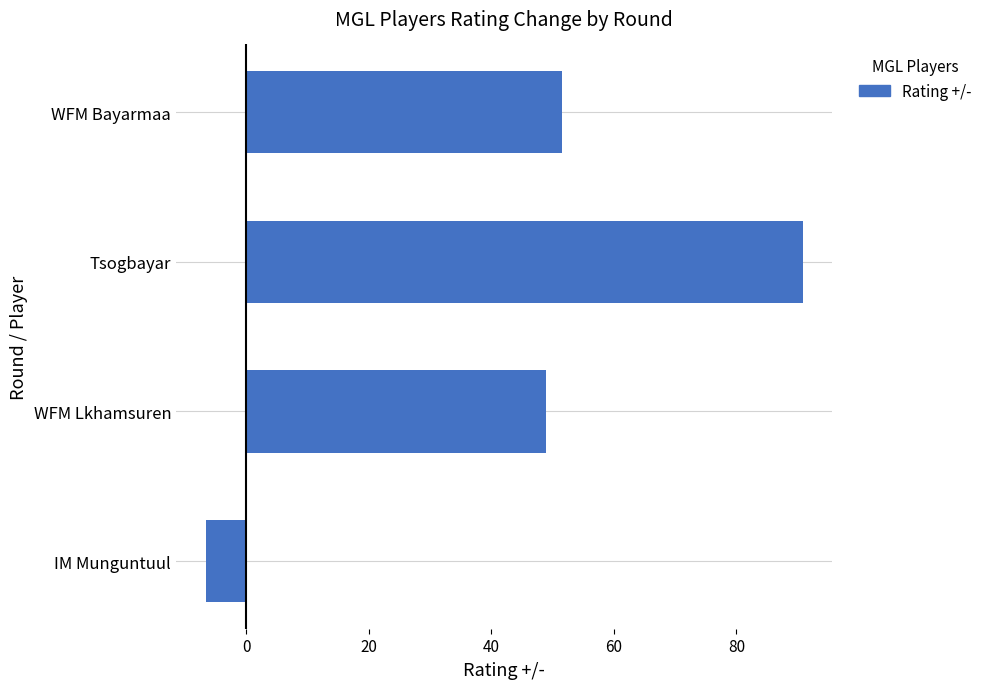

Is it true that the value at Tsogbayar is 123.2?

False